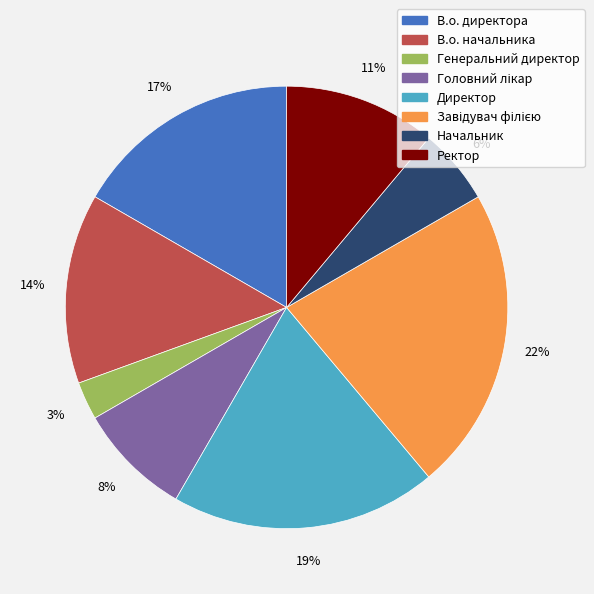

True or false: Ректор accounts for 11% of the total.

True